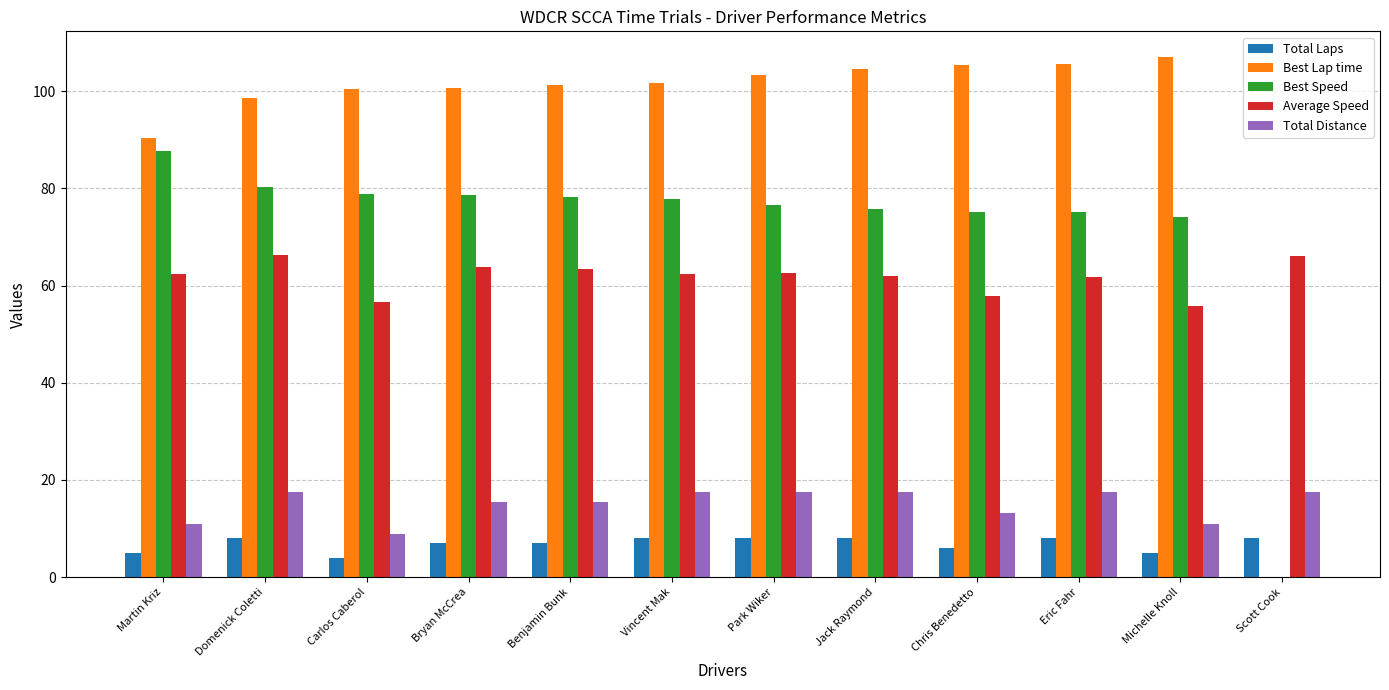

Which series has the largest total across all categories?

Best Lap time